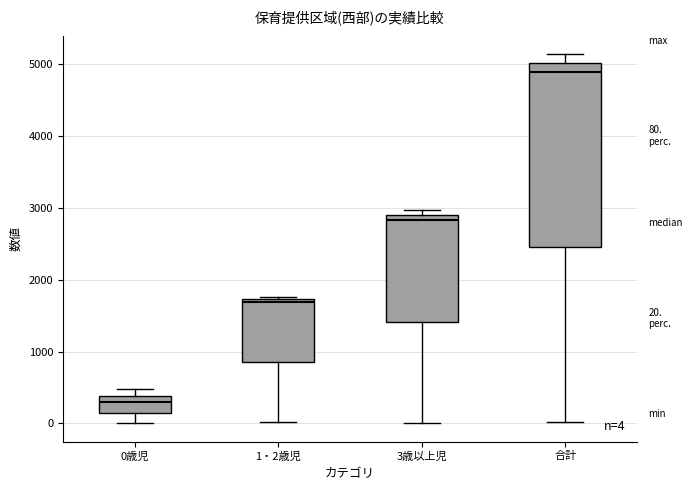

Which box is the tallest, from its lower edge to its upper edge?

合計